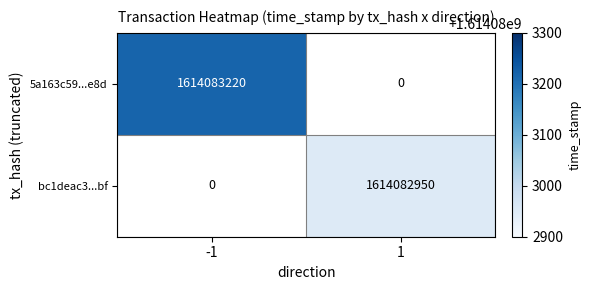

Which series has the largest total across all categories?

5a163c59651827a4aa489d32b7f58d120e71e8d